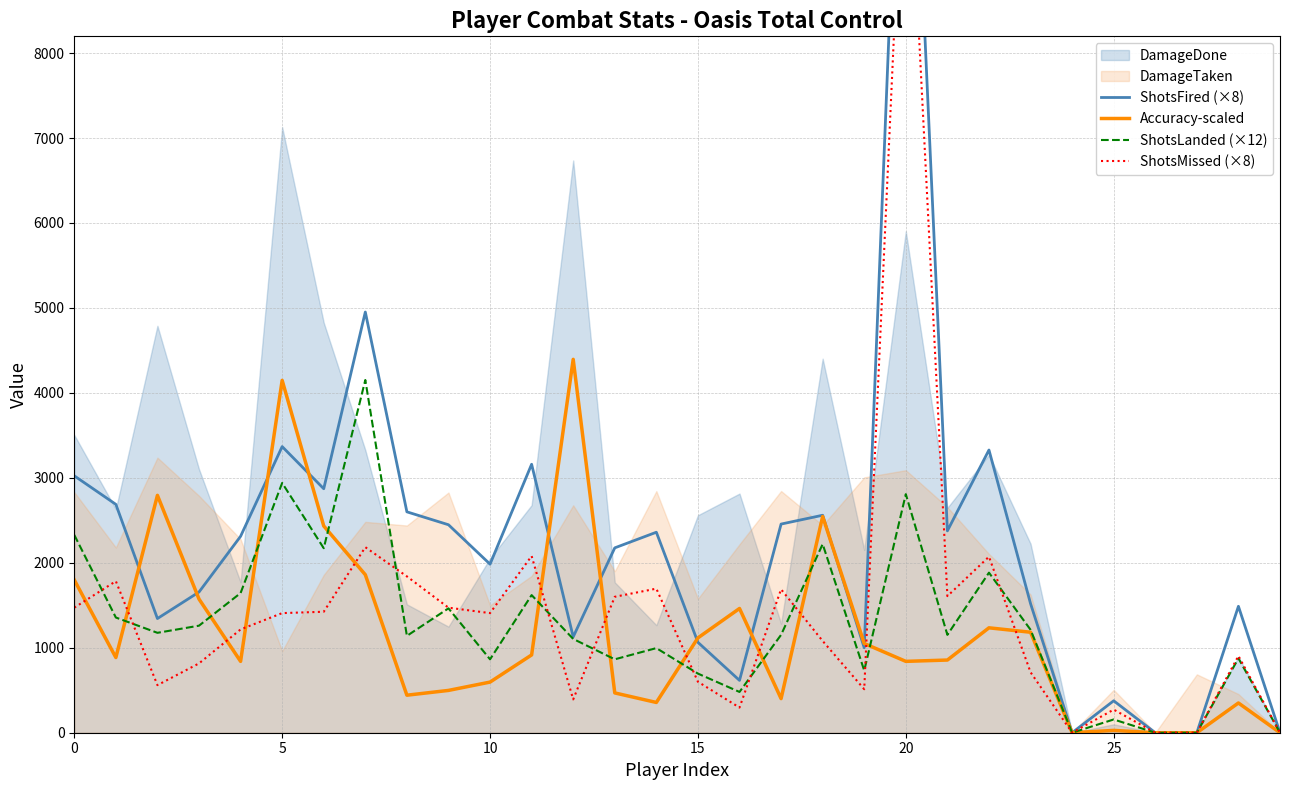

How many lines are shown in the chart?

4